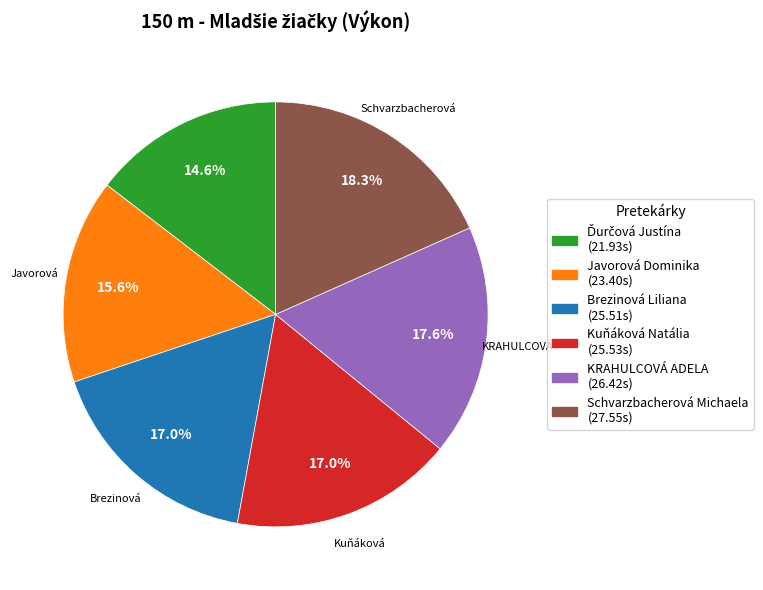

To the nearest percent, what is the average slice percentage?

17%